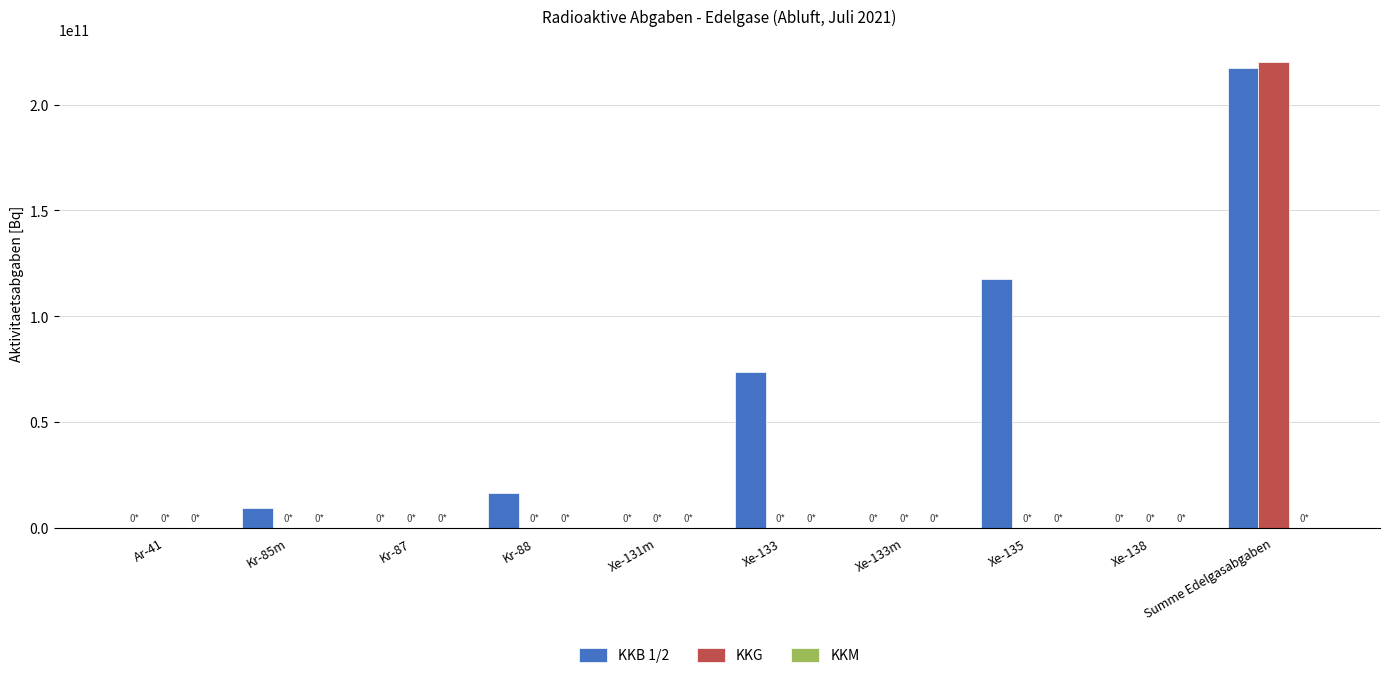

Which series has the largest total across all categories?

KKB 1/2